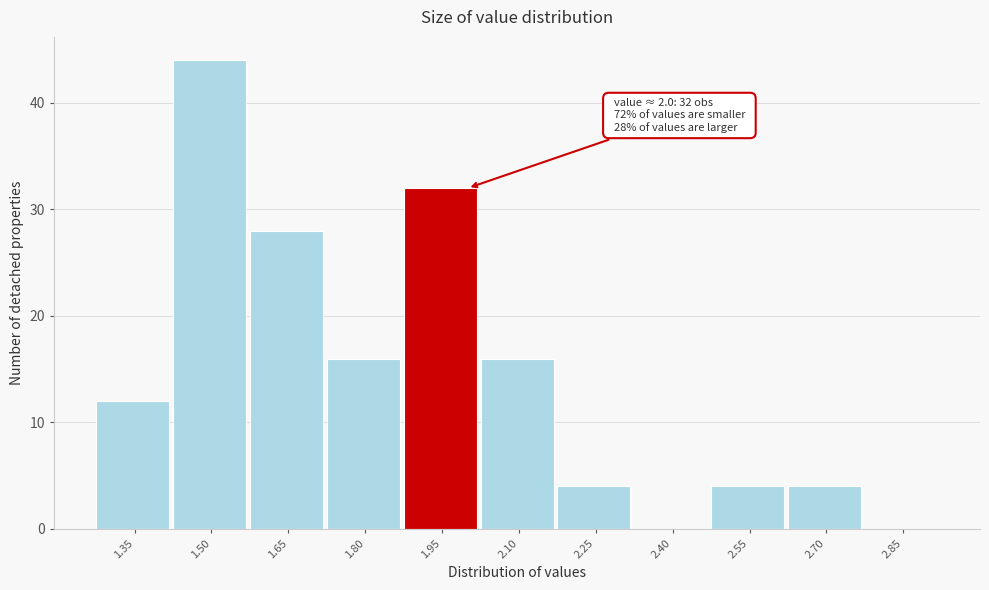

Reading left to right, extract all data points from this chart.

1.35=12	1.50=44	1.65=28	1.80=16	1.95=32	2.10=16	2.25=4	2.40=0	2.55=4	2.70=4	2.85=0